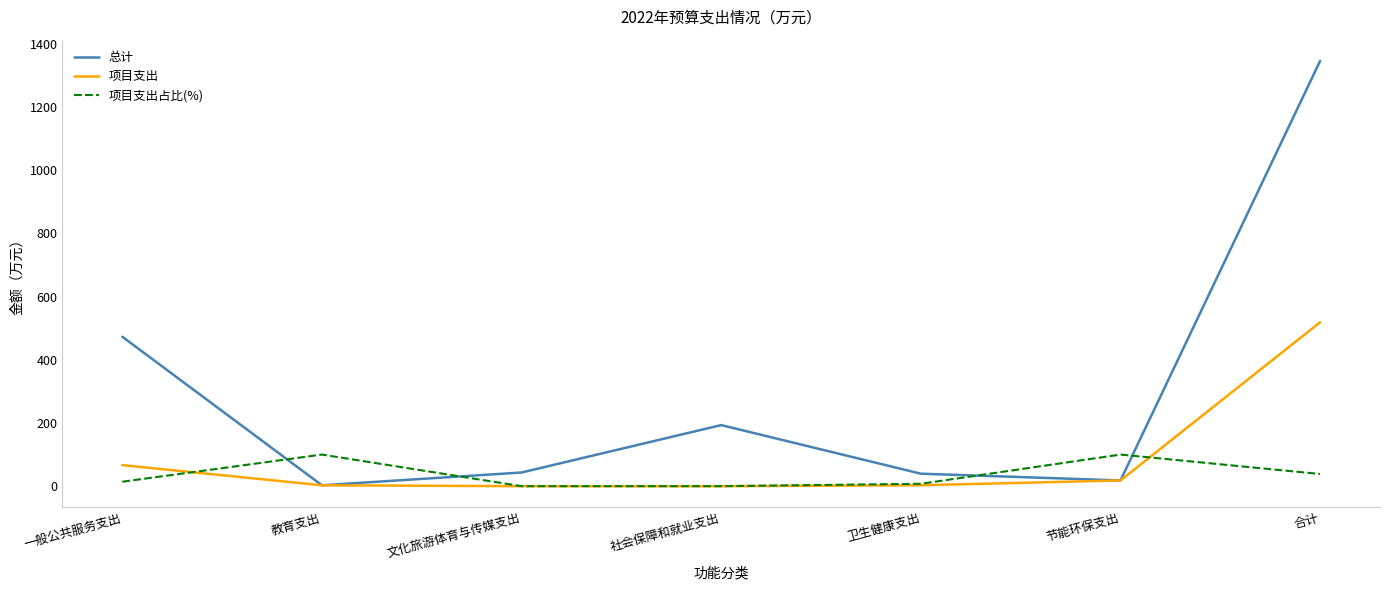

Which series has the largest total across all categories?

总计